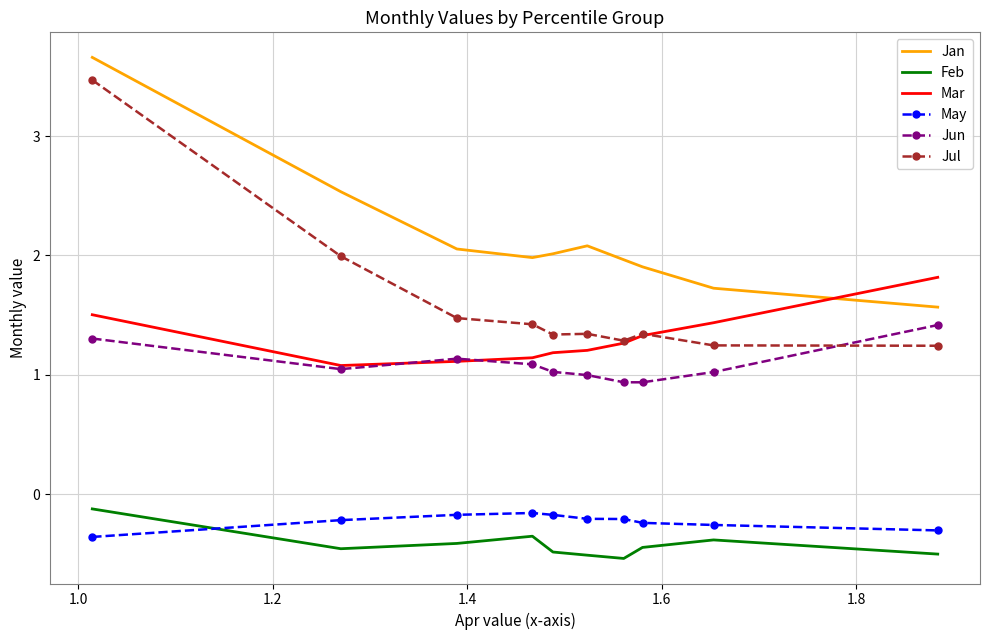

Which series has the largest total across all categories?

Jan